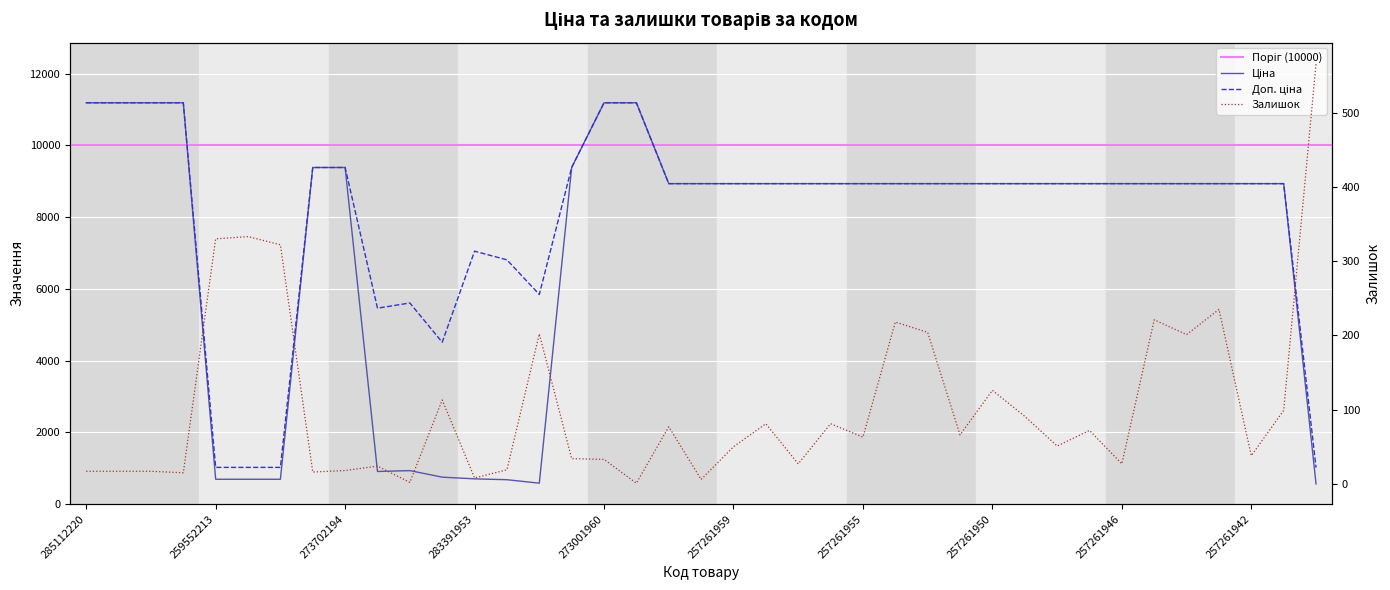

What is the label of the 30th point from the left?

257261949